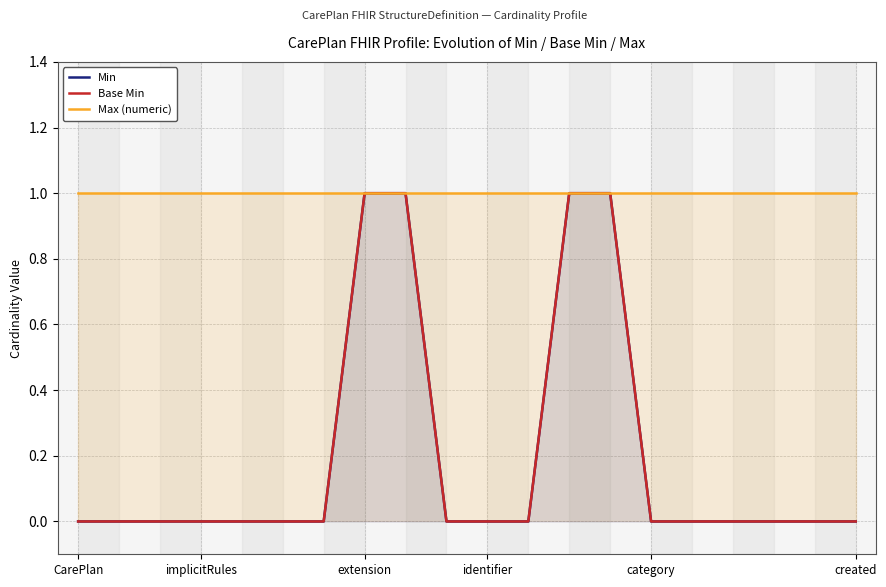

Does the chart have visible grid lines?

Yes